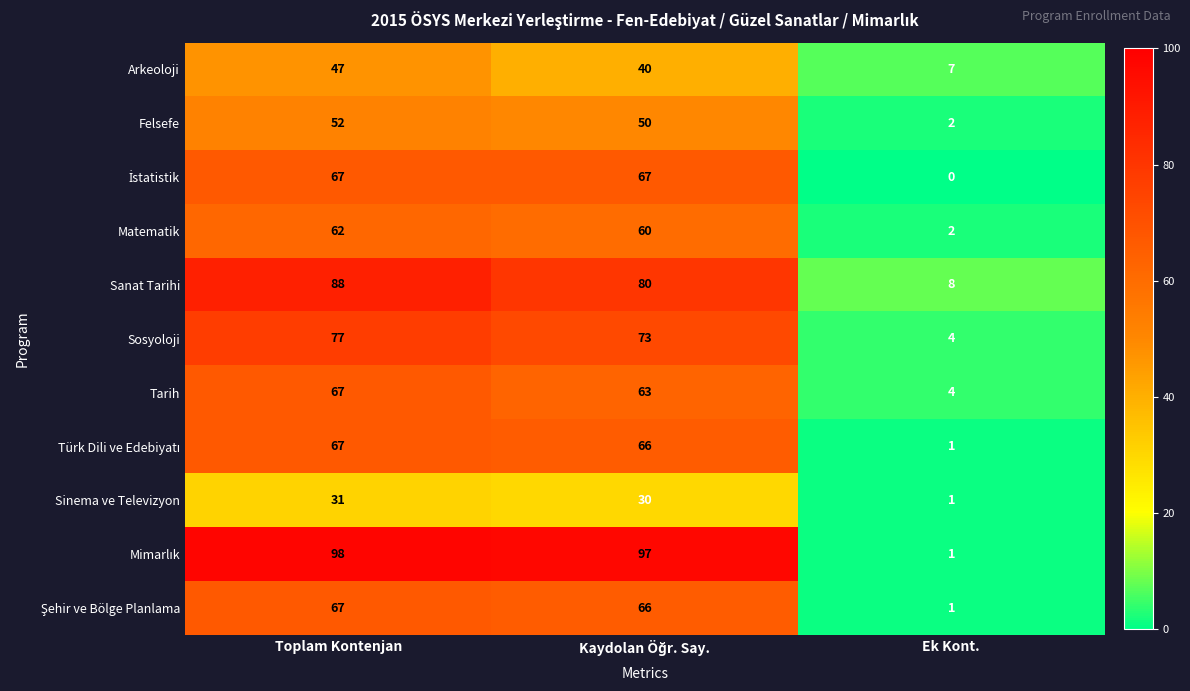

Which category has the highest value across all series?

Toplam Kontenjan